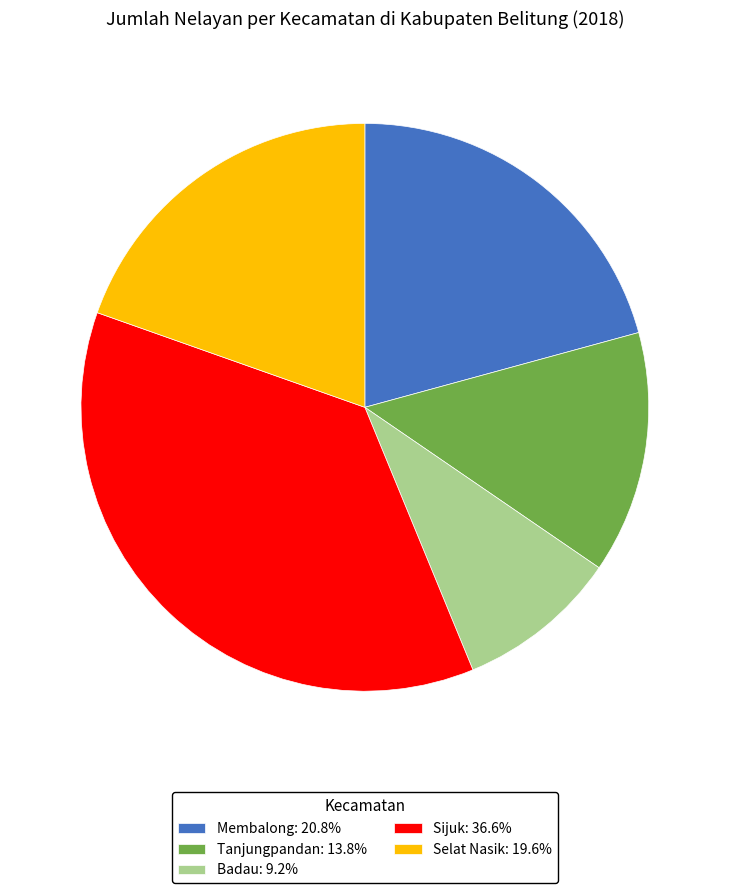

The Badau slice represents 9% of the pie. True or false?

True